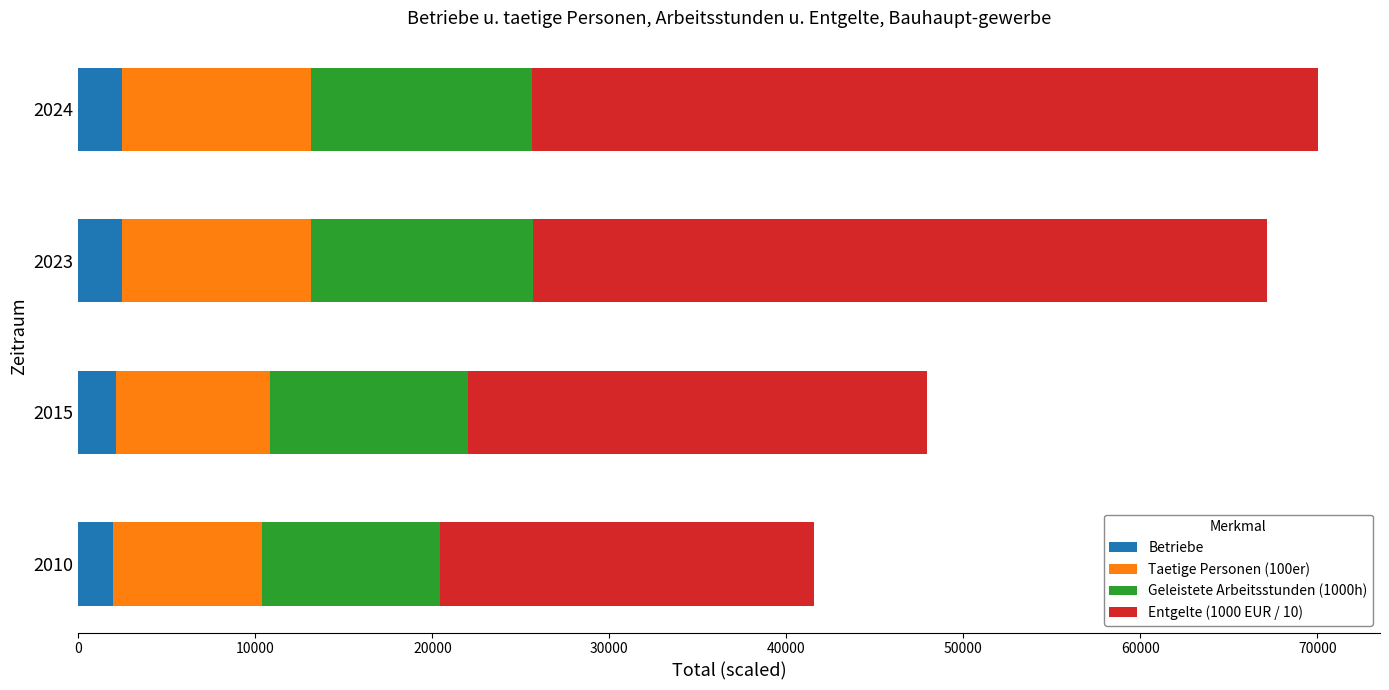

What is the sum of all Betriebe values?

8990.0